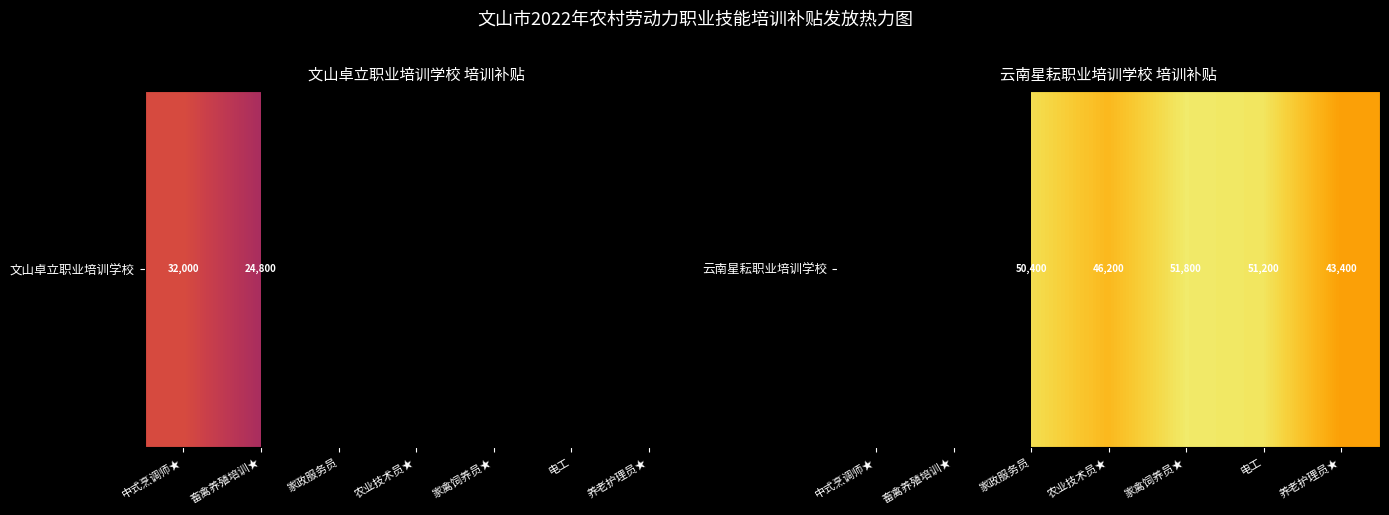

Count the number of categories in the chart.

7